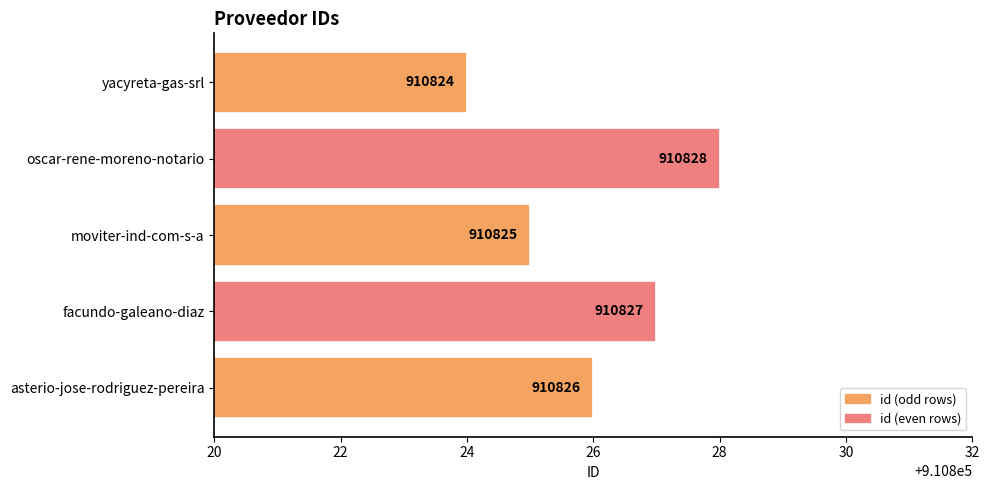

Which category has the lowest value across all series?

yacyreta-gas-srl